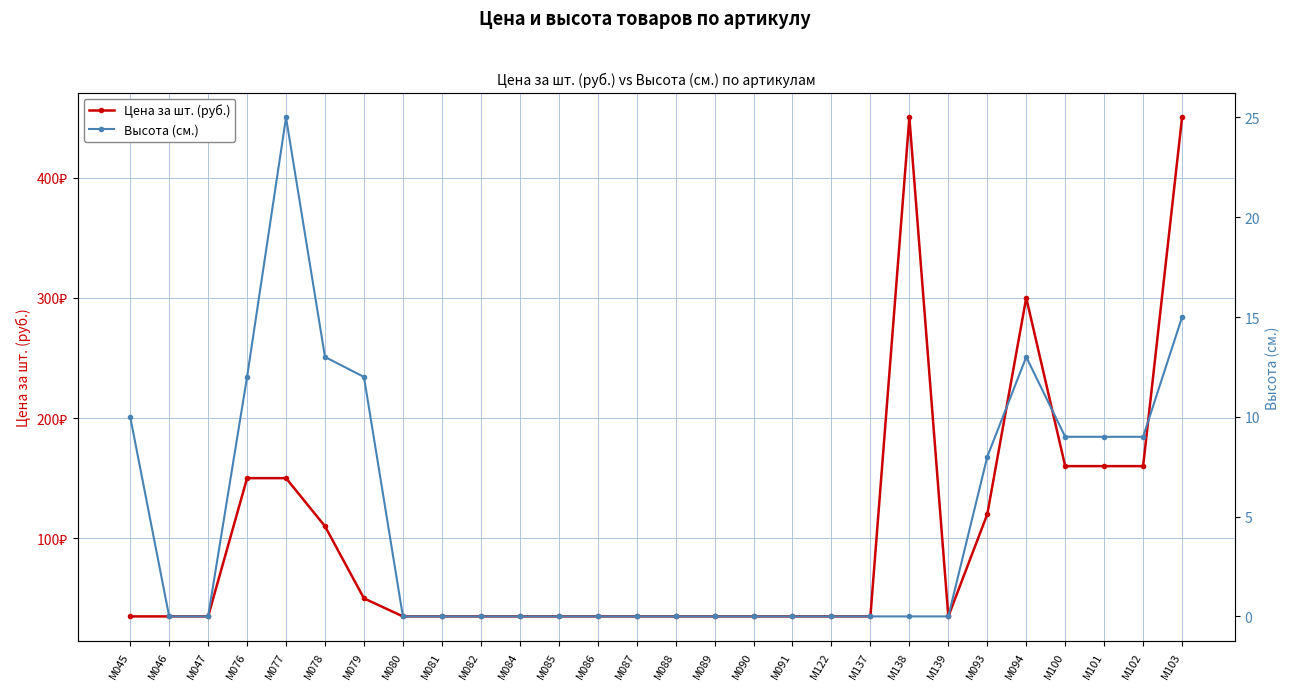

At how many categories does at least one series exceed 371?

2